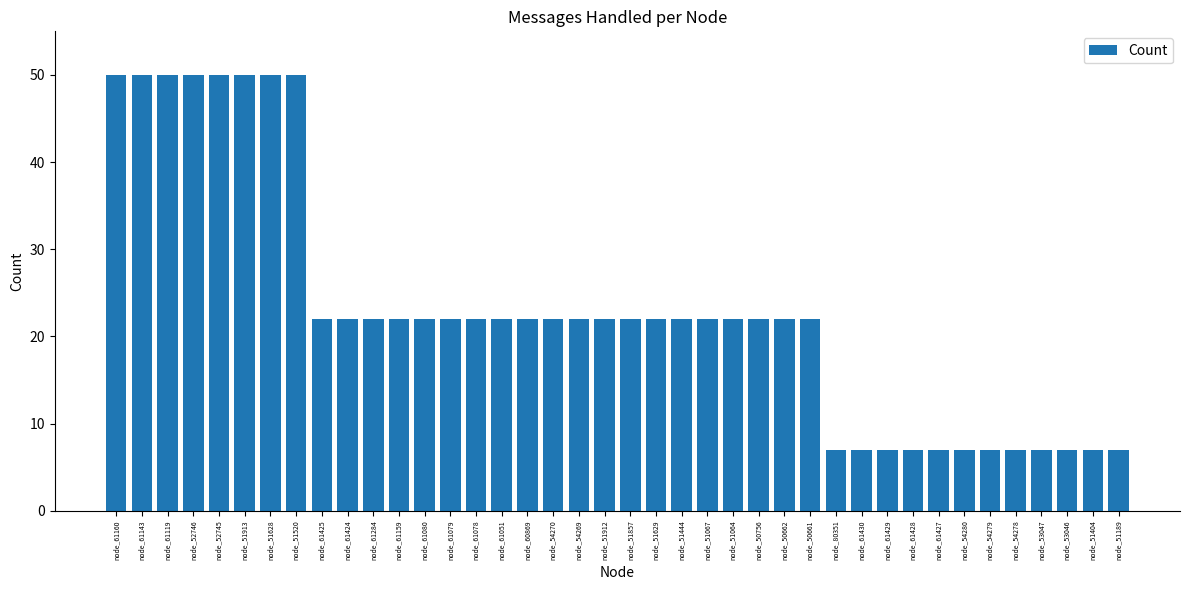

What is the difference between the second highest and minimum values?

43